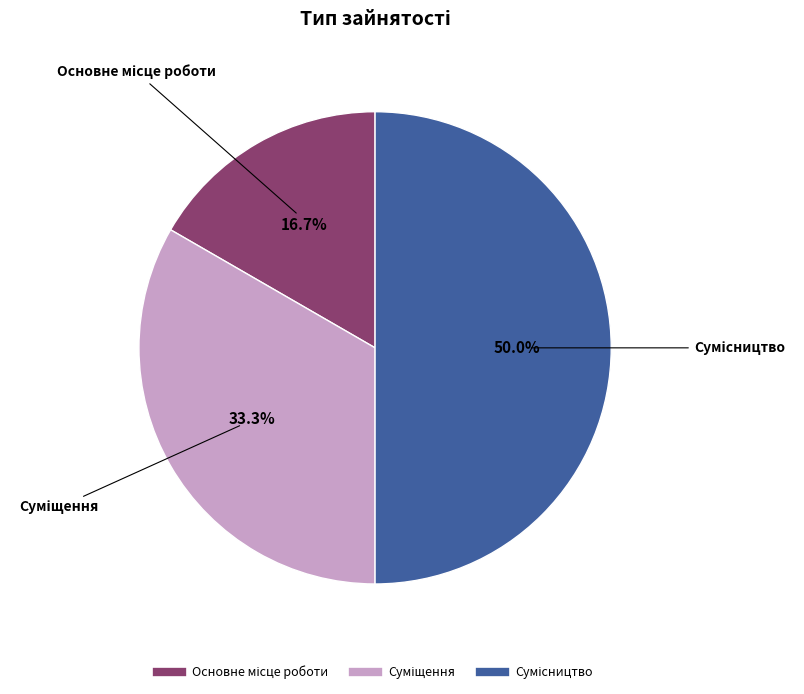

Does Основне місце роботи represent more than half of the total?

No